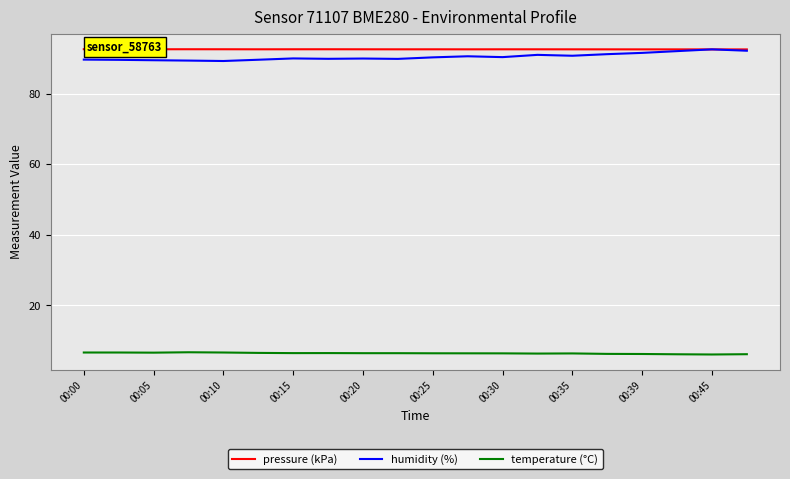

In humidity (%), how many points are lower than both neighbors (excluding endpoints)?

5